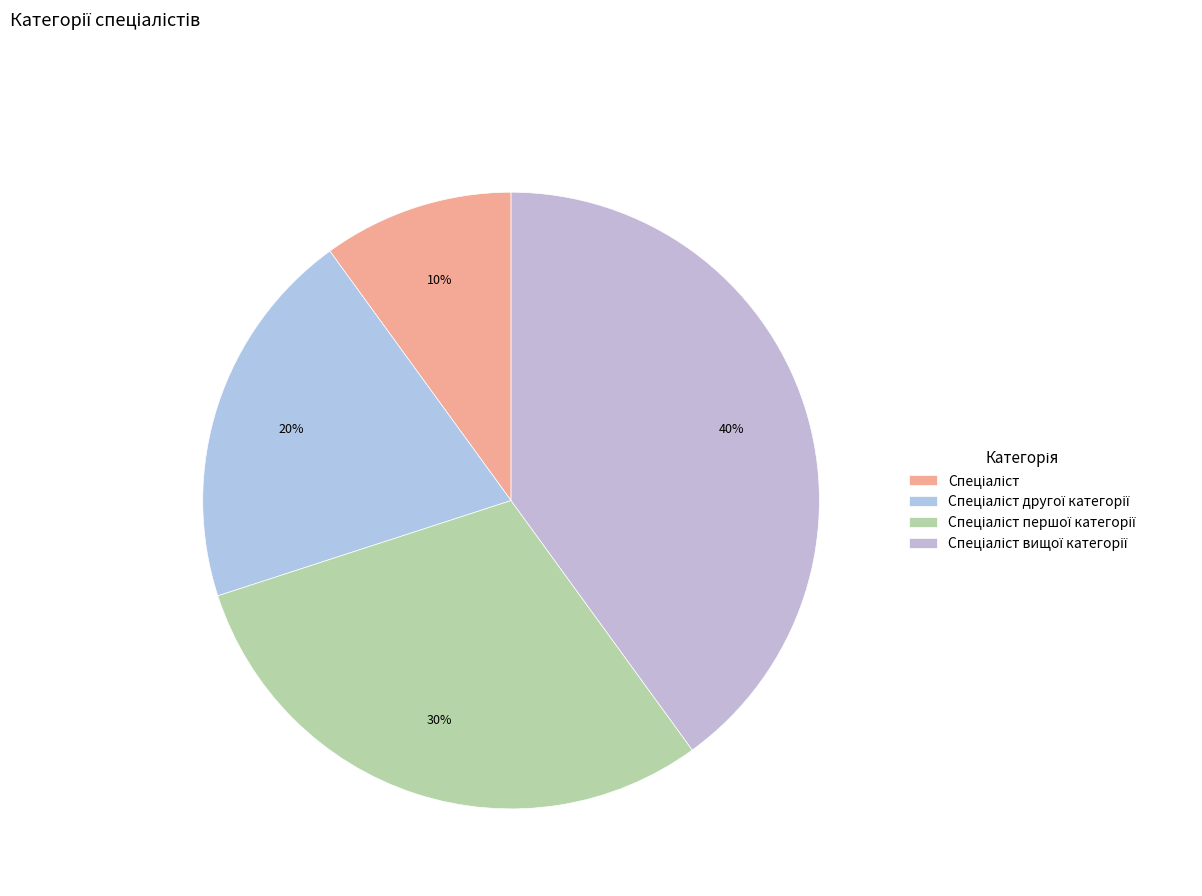

Between Спеціаліст першої категорії and Спеціаліст другої категорії, which is larger?

Спеціаліст першої категорії